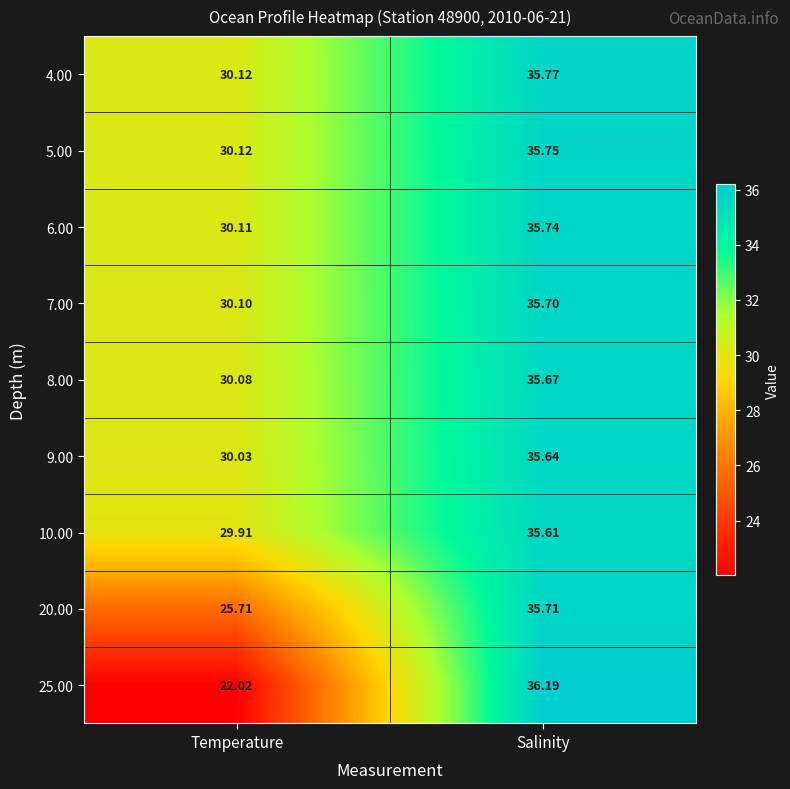

At which category does the chart reach its peak across all series?

Salinity